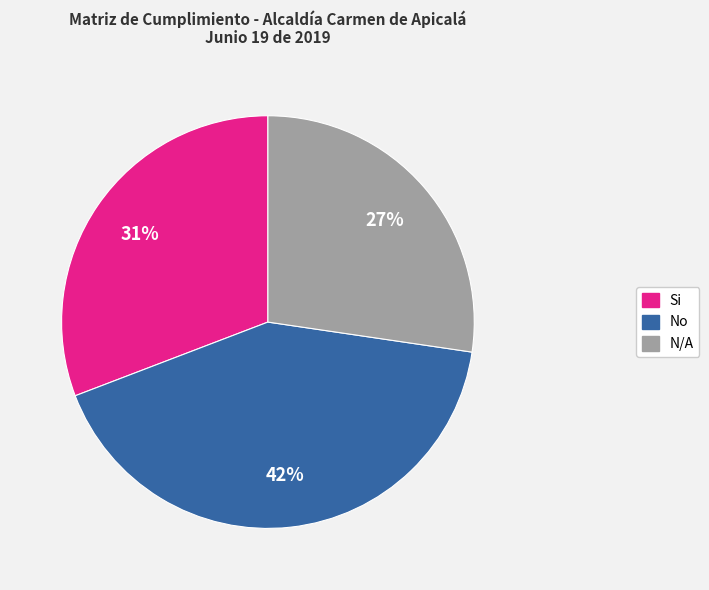

Rank the categories by value from highest to lowest.

No, Si, N/A